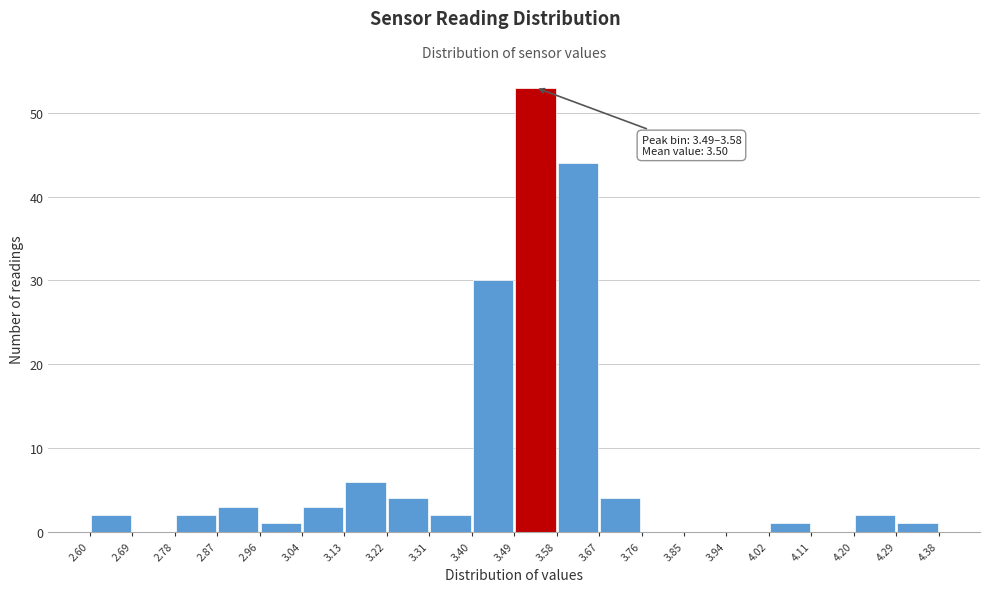

Over which range of the x-axis is the bar tallest?

3.49 to 3.58